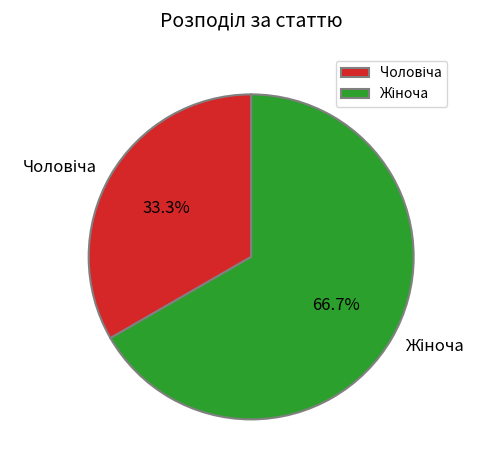

Is there any slice that represents more than half of the pie?

Yes